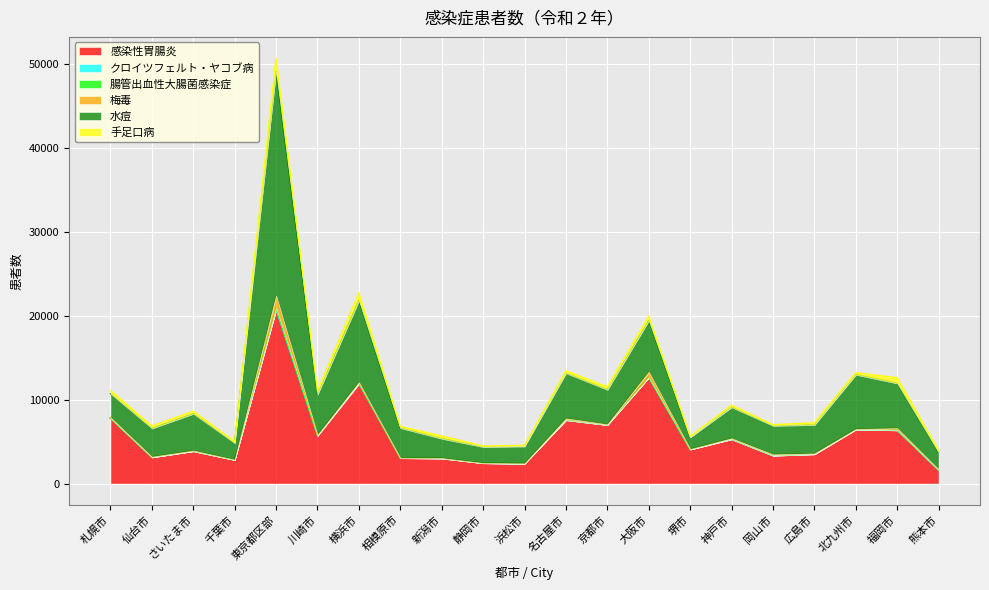

Between 北九州市 and 東京都区部, which is larger?

東京都区部